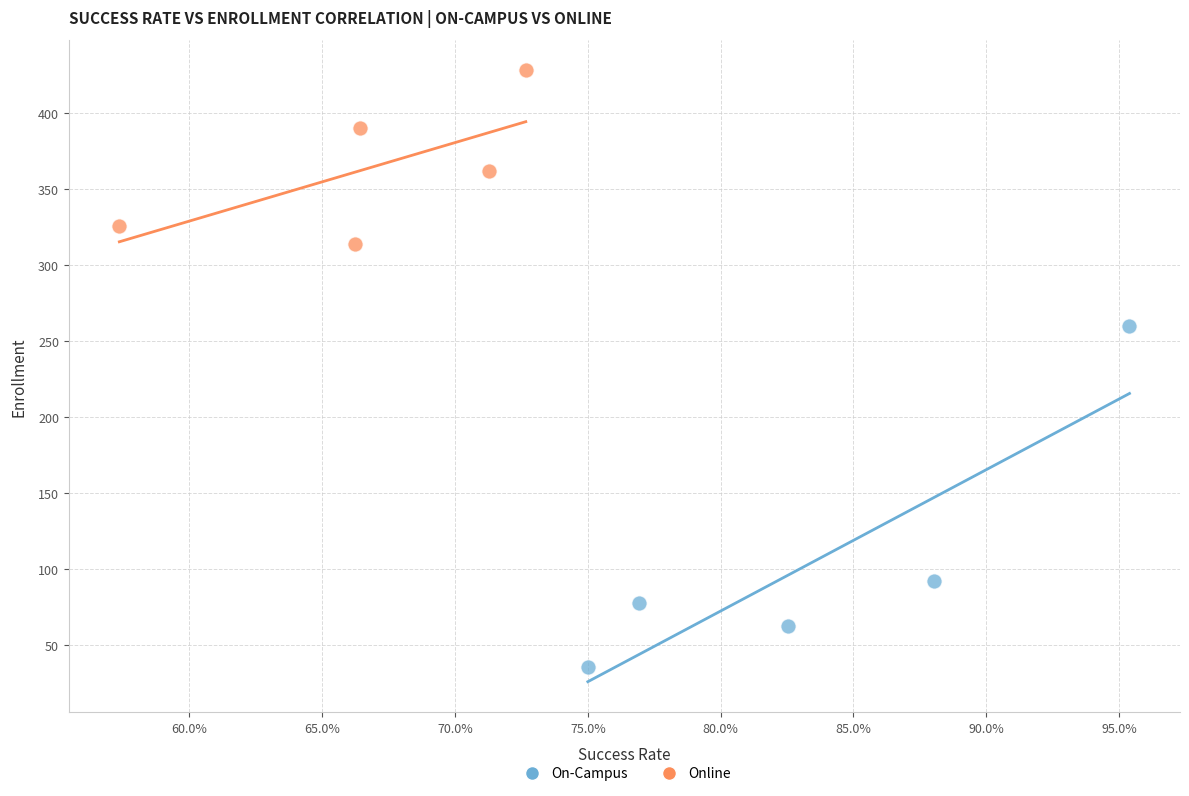

Which series contains the highest Y value?

Online